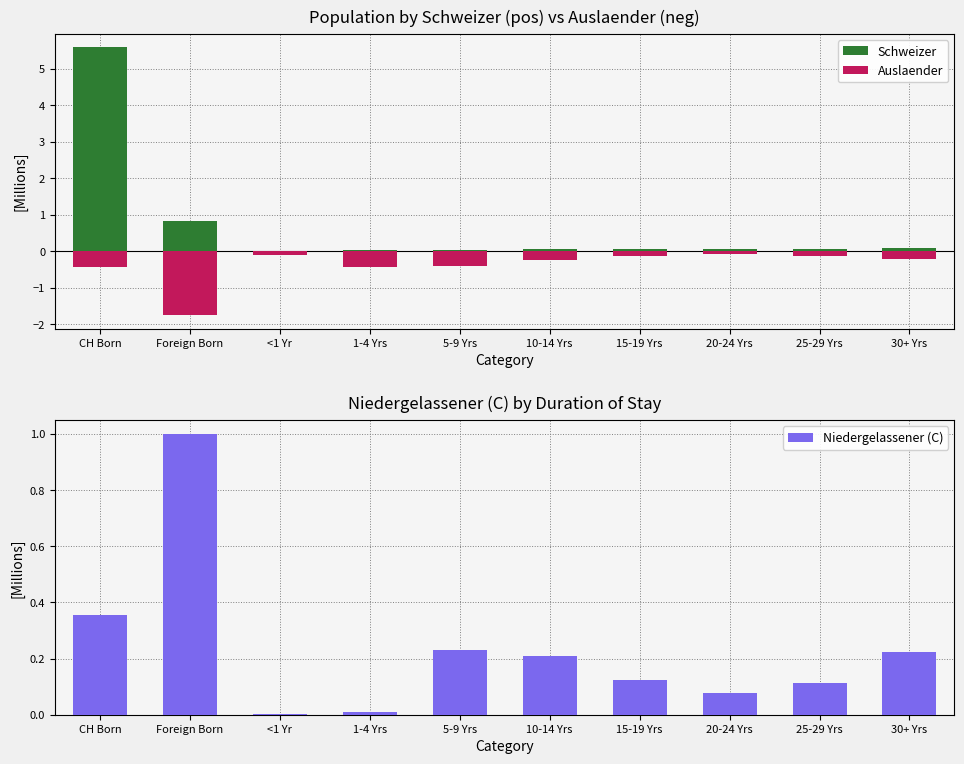

True or false: Auslaender has a value of -0.2 at 30+ Yrs.

True